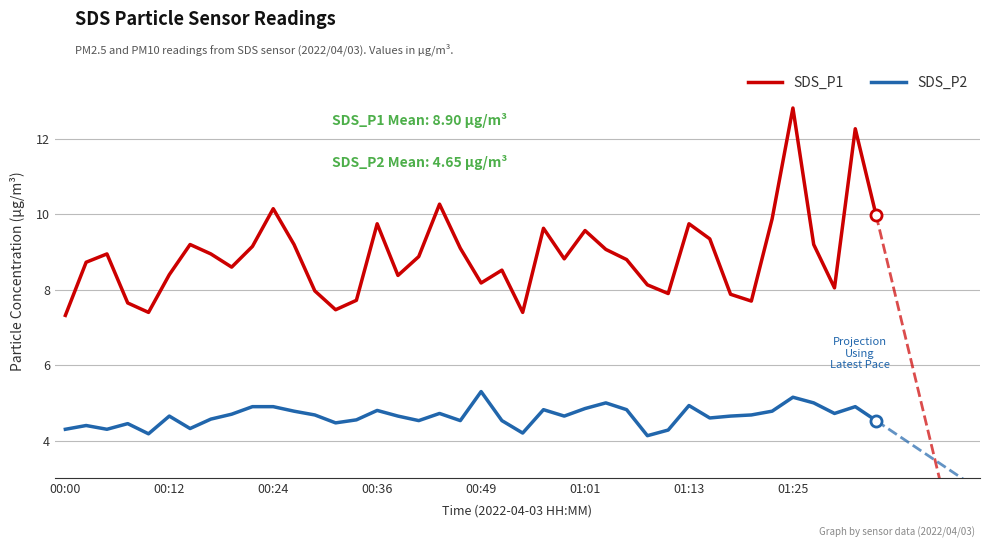

True or false: SDS_P2 and SDS_P1 cross at least once.

False